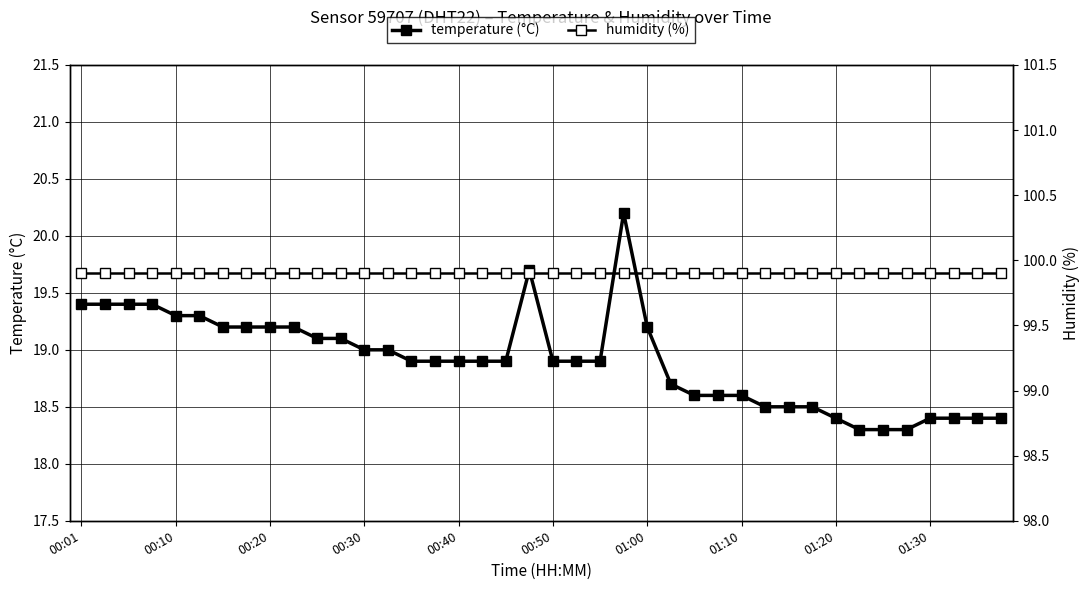

What is the sum of the temperature (°C) values at 35 and 10?

37.4